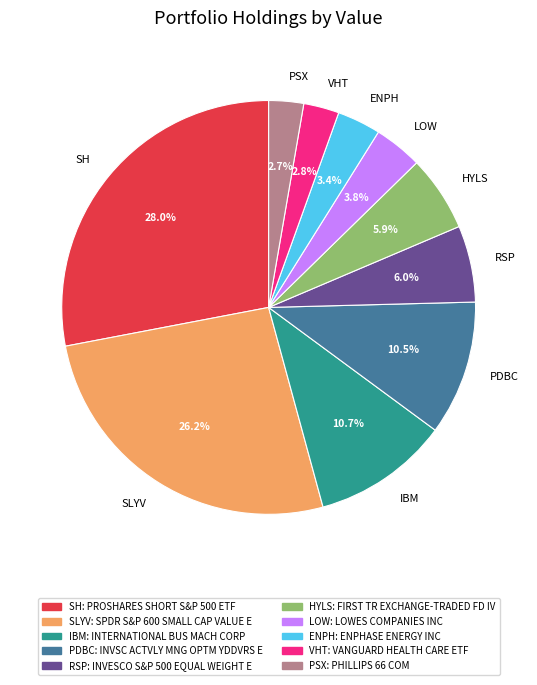

What is the total percentage of RSP and ENPH?

9.4%